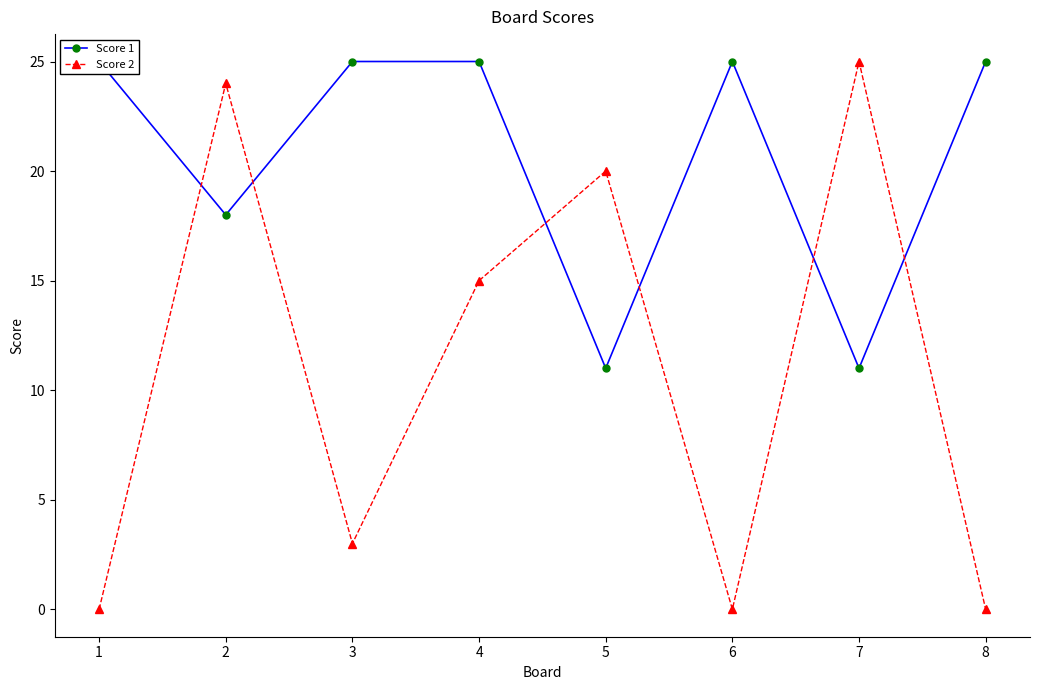

Reading right to left, list all the values displayed in this chart.

Score 1: 25	11	25	11	25	25	18	25
Score 2: 0	25	0	20	15	3	24	0